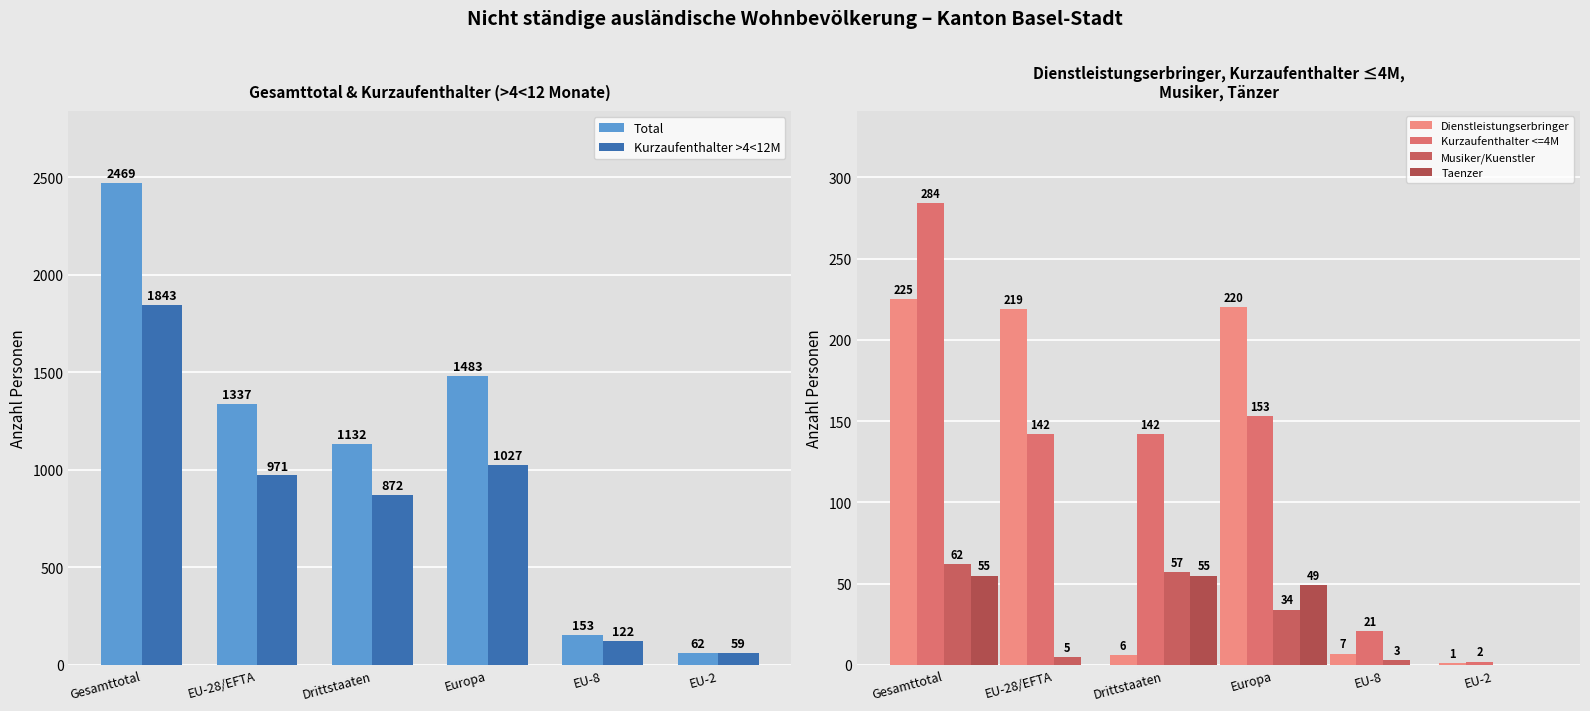

Reading left to right, what are all the values shown in this chart?

Total: Gesamttotal=2469	EU-28/EFTA=1337	Drittstaaten=1132	Europa=1483	EU-8=153	EU-2=62
Kurzaufenthalter >4<12M: Gesamttotal=1843	EU-28/EFTA=971	Drittstaaten=872	Europa=1027	EU-8=122	EU-2=59
Dienstleistungserbringer: Gesamttotal=225	EU-28/EFTA=219	Drittstaaten=6	Europa=220	EU-8=7	EU-2=1
Kurzaufenthalter <=4M: Gesamttotal=284	EU-28/EFTA=142	Drittstaaten=142	Europa=153	EU-8=21	EU-2=2
Musiker/Kuenstler: Gesamttotal=62	EU-28/EFTA=5	Drittstaaten=57	Europa=34	EU-8=3	EU-2=0
Taenzer: Gesamttotal=55	EU-28/EFTA=0	Drittstaaten=55	Europa=49	EU-8=0	EU-2=0